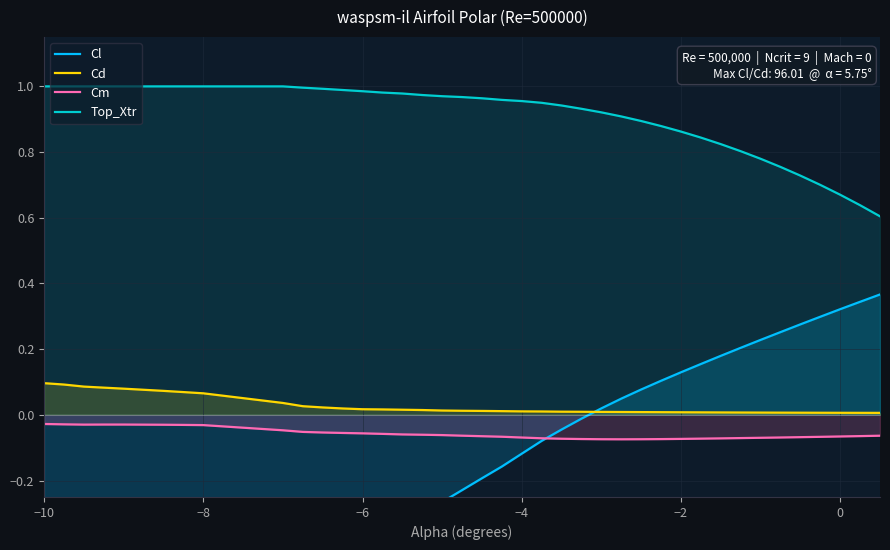

True or false: Cm and Cd intersect in this chart.

False